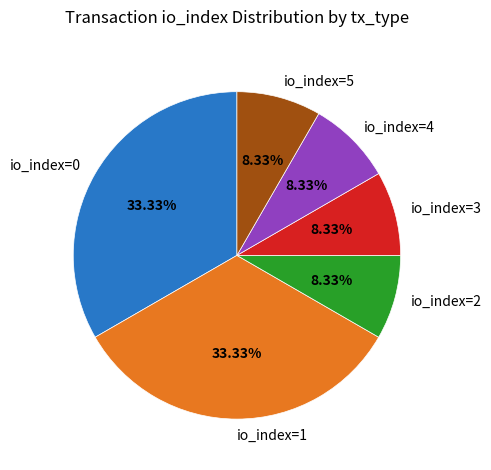

To the nearest percent, what is the average slice percentage?

17%